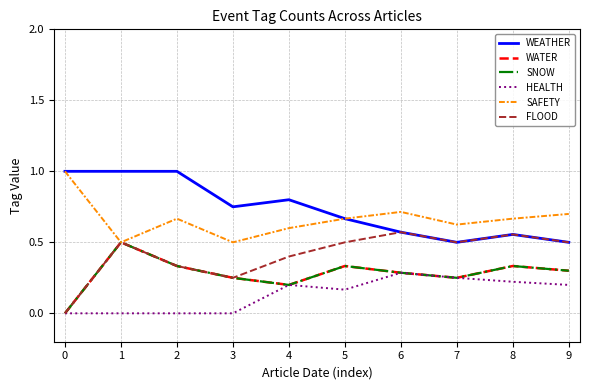

What is the sum of the SNOW values at 3 and 1?

0.8